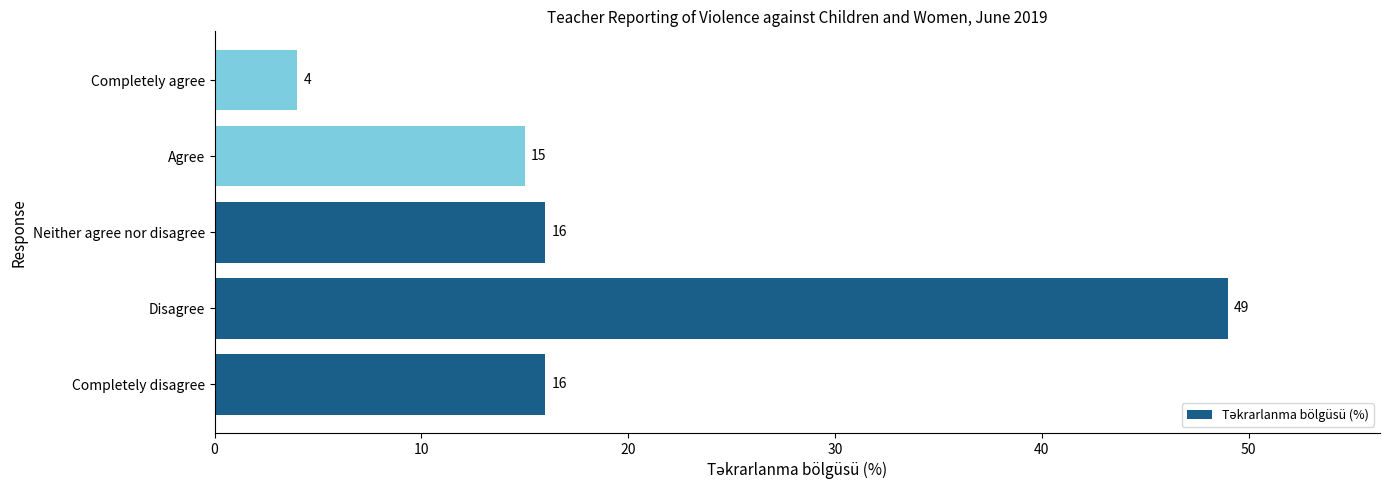

What value does the data have at Completely agree?

4